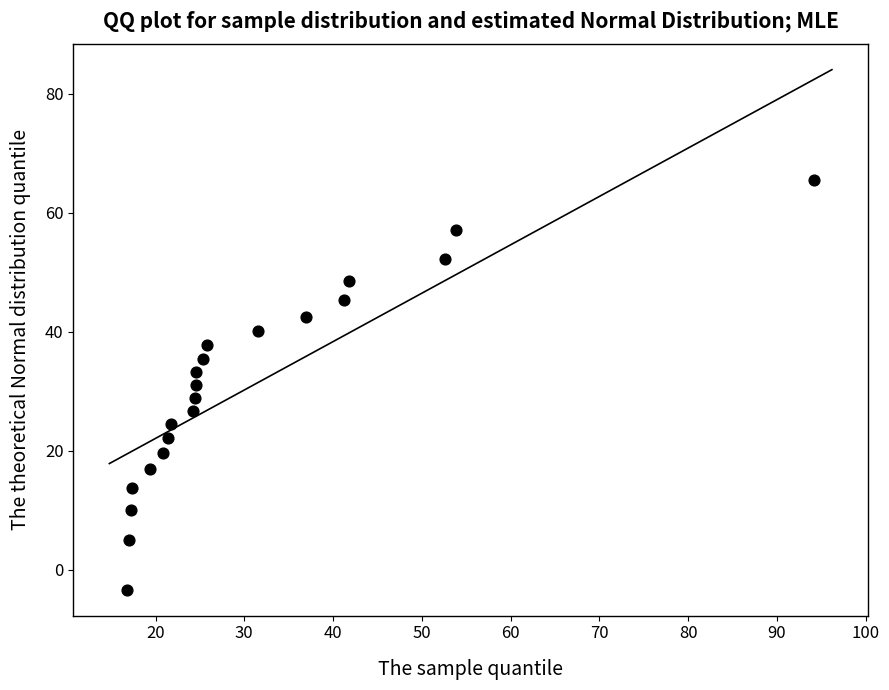

What is the range of X values (max minus min)?

77.4